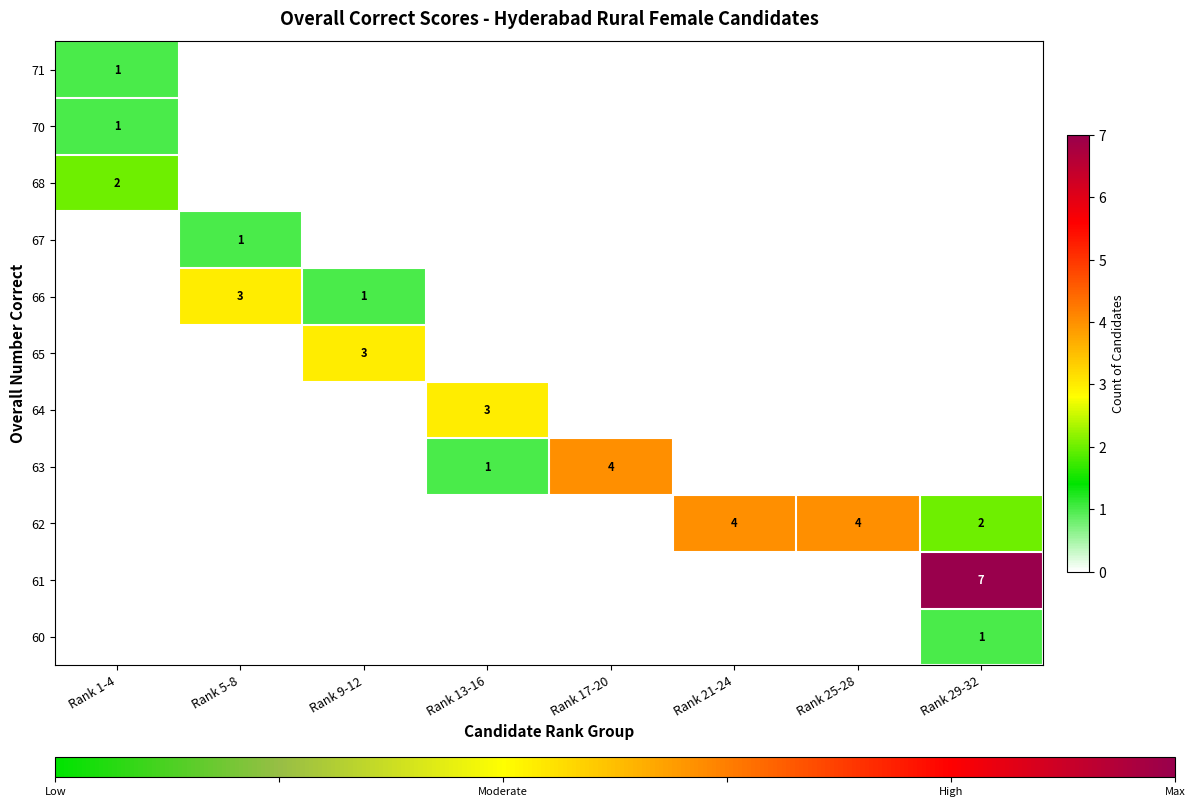

True or false: 66 has a value of 2 at Rank 5-8.

False